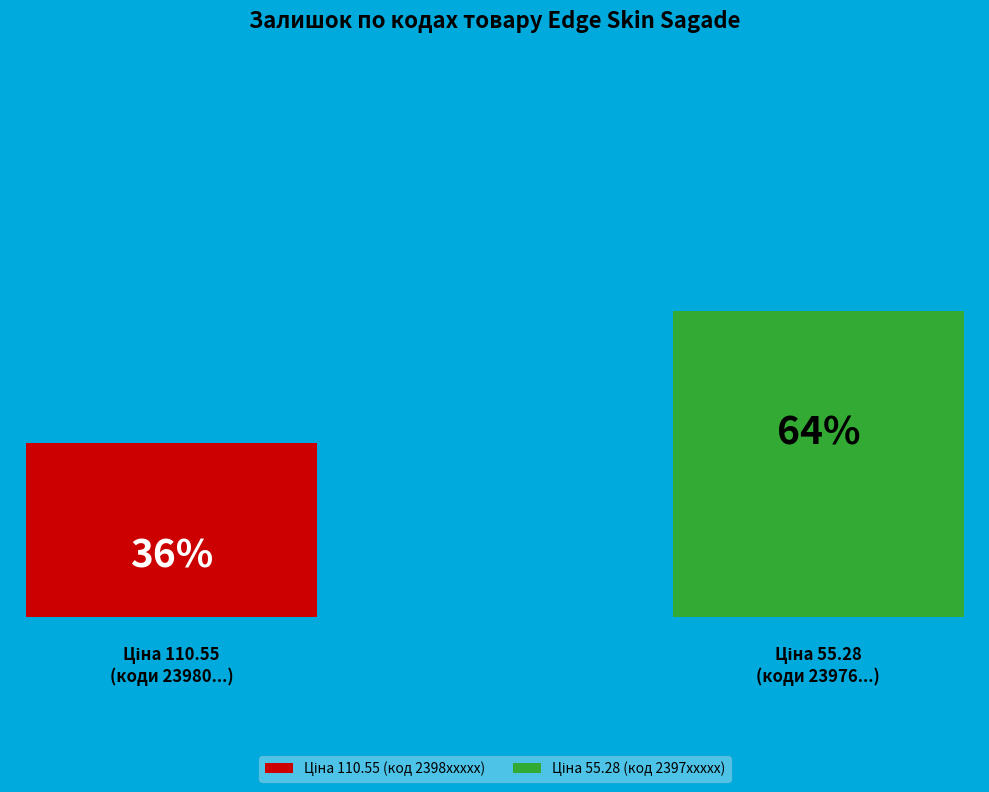

Are the bars horizontal?

No